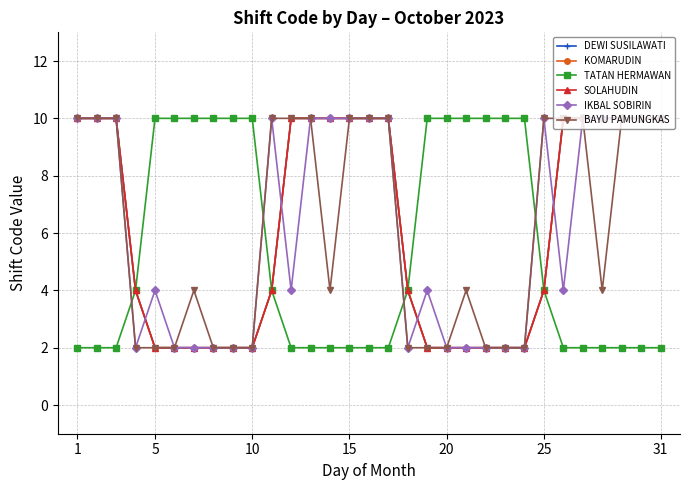

Does the chart have visible grid lines?

Yes